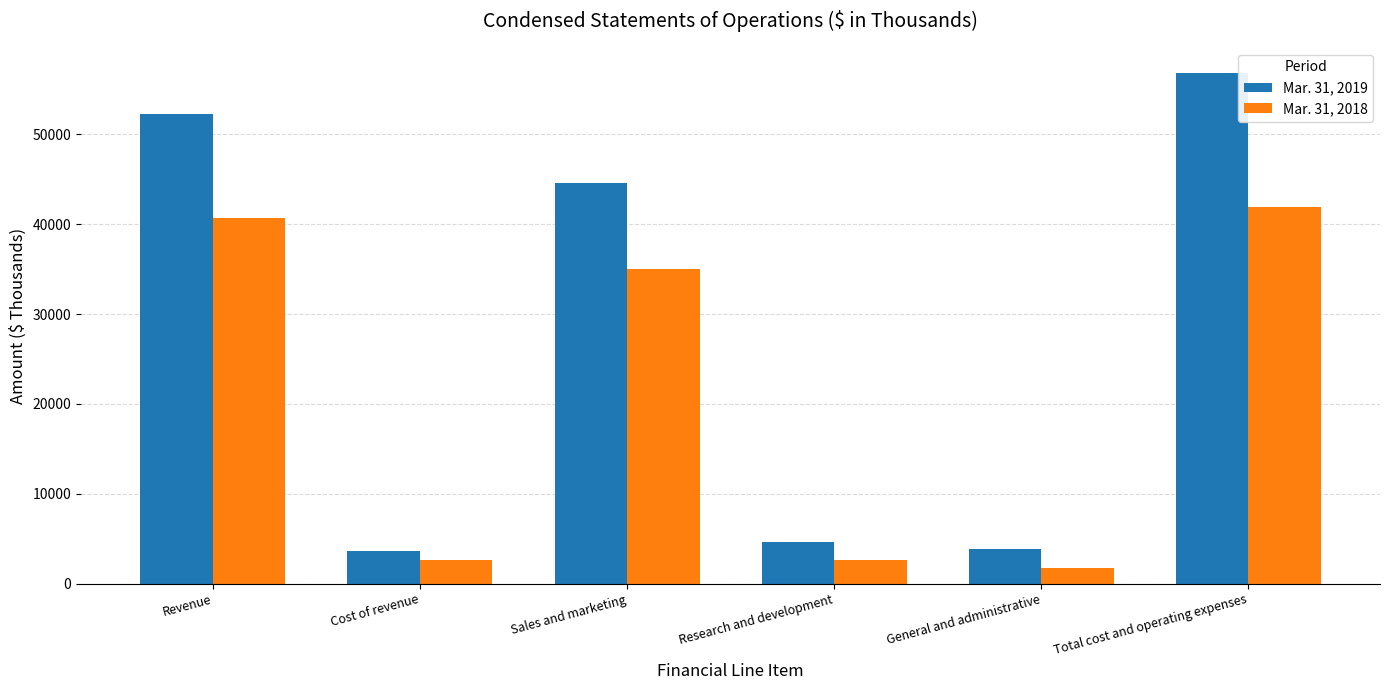

How many bars are there in total?

12